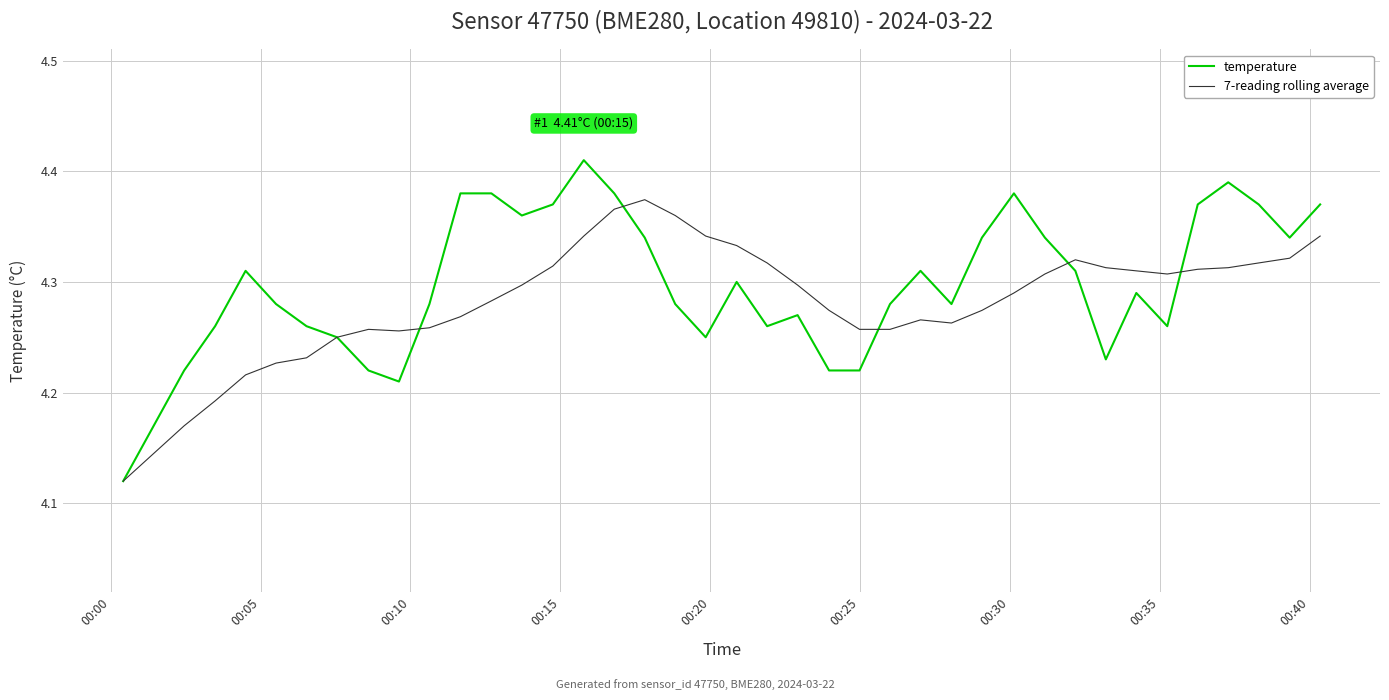

How many lines are shown in the chart?

2